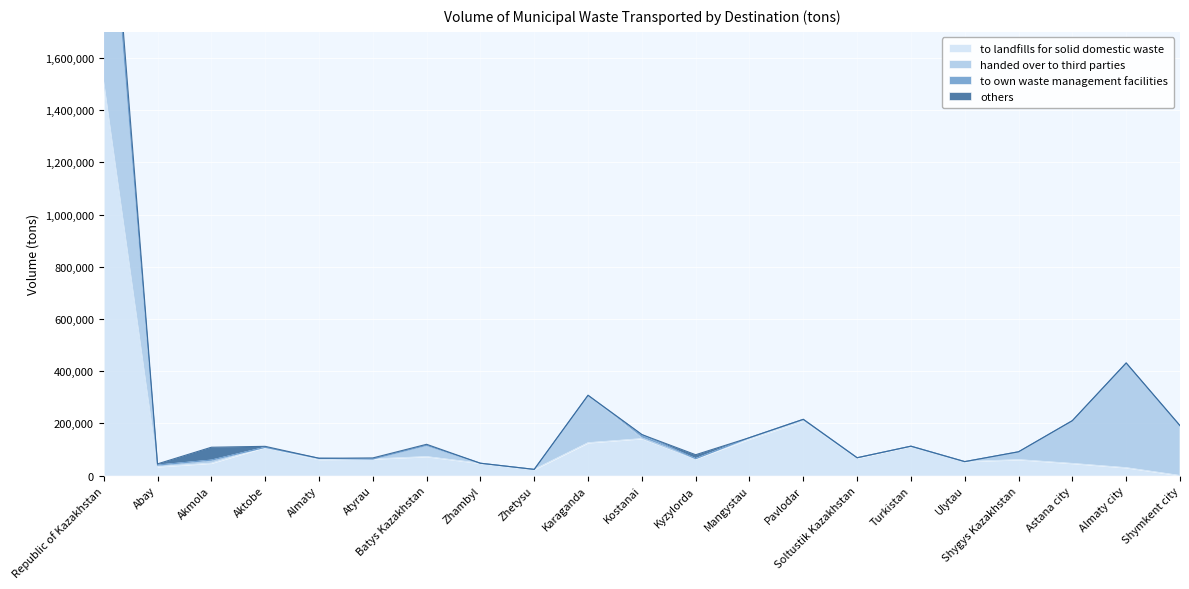

Reading left to right, extract all data points from this chart.

to landfills for solid domestic waste: Republic of Kazakhstan=1507709	Abay=33718	Akmola=47415	Aktobe=108203	Almaty=61255	Atyrau=63477	Batys Kazakhstan=72641	Zhambyl=46947	Zhetysu=23613	Karaganda=125723	Kostanai=141419	Kyzylorda=64399	Mangystau=139910	Pavlodar=208924	Soltustik Kazakhstan=66352	Turkistan=112547	Ulytau=53475	Shygys Kazakhstan=60942	Astana city=46400	Almaty city=30156	Shymkent city=191
handed over to third parties: Republic of Kazakhstan=1052472	Abay=6474	Akmola=11757	Aktobe=0	Almaty=5077	Atyrau=7	Batys Kazakhstan=43363	Zhambyl=303	Zhetysu=0	Karaganda=181856	Kostanai=2861	Kyzylorda=455	Mangystau=5386	Pavlodar=6531	Soltustik Kazakhstan=1949	Turkistan=0	Ulytau=0	Shygys Kazakhstan=30123	Astana city=163995	Almaty city=401255	Shymkent city=191080
to own waste management facilities: Republic of Kazakhstan=13701	Abay=0	Akmola=0	Aktobe=0	Almaty=0	Atyrau=78	Batys Kazakhstan=0	Zhambyl=0	Zhetysu=0	Karaganda=0	Kostanai=12862	Kyzylorda=0	Mangystau=0	Pavlodar=0	Soltustik Kazakhstan=0	Turkistan=0	Ulytau=0	Shygys Kazakhstan=0	Astana city=0	Almaty city=0	Shymkent city=0
others: Republic of Kazakhstan=80820	Abay=4637	Akmola=49339	Aktobe=3795	Almaty=0	Atyrau=4026	Batys Kazakhstan=3858	Zhambyl=0	Zhetysu=94	Karaganda=0	Kostanai=0	Kyzylorda=15001	Mangystau=0	Pavlodar=0	Soltustik Kazakhstan=0	Turkistan=0	Ulytau=0	Shygys Kazakhstan=70	Astana city=0	Almaty city=0	Shymkent city=0